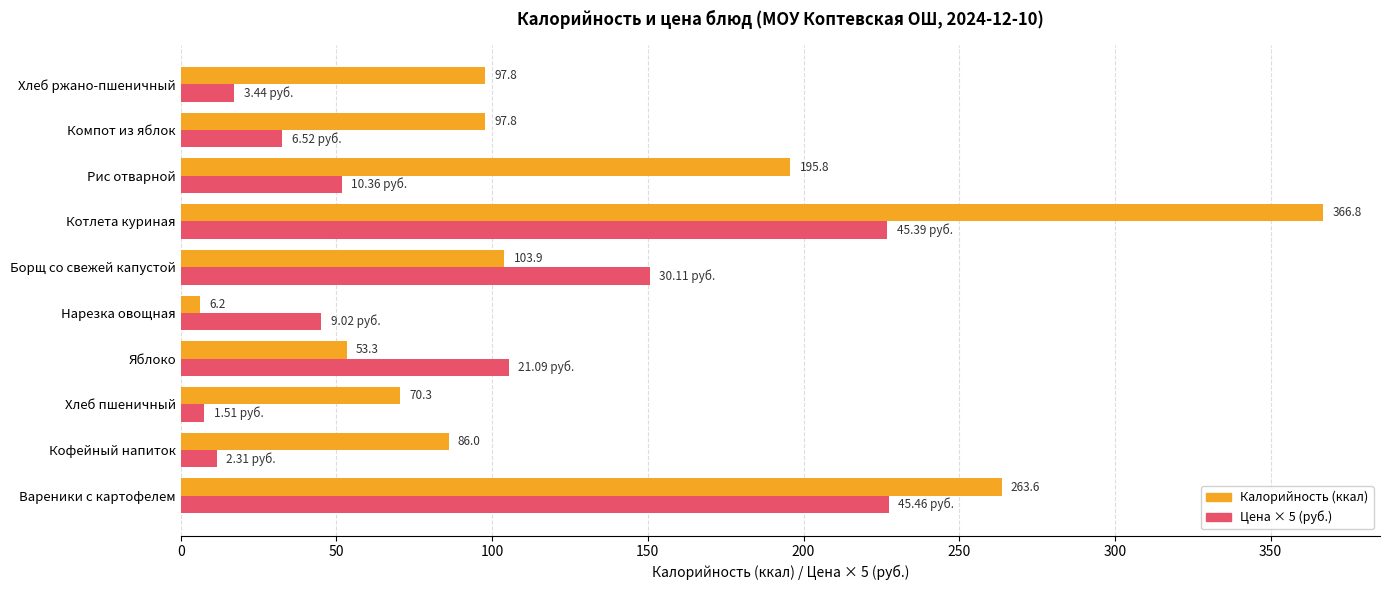

At which category is the sum across all series the highest?

Котлета куриная